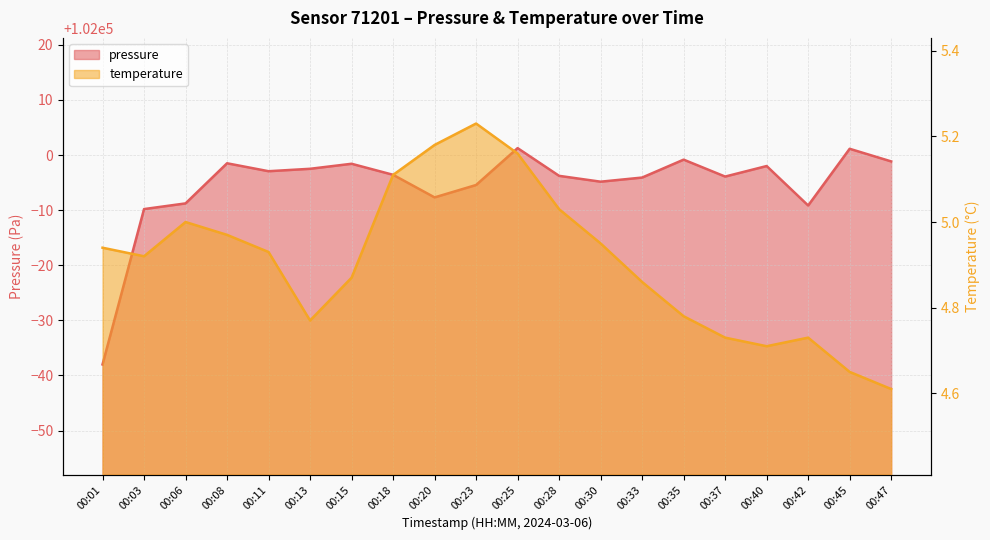

What is the value of the pressure point at the 5th from the left?

101997.1